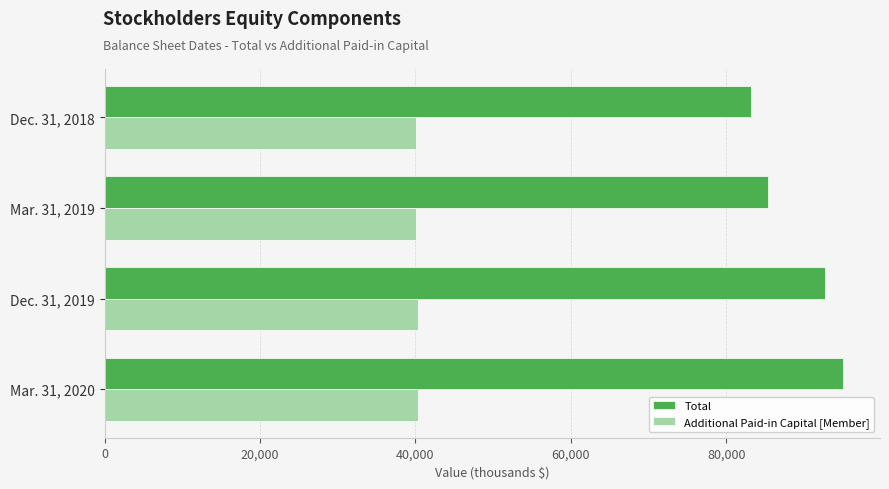

What is the difference between the Total values at Dec. 31, 2018 and Mar. 31, 2020?

11888